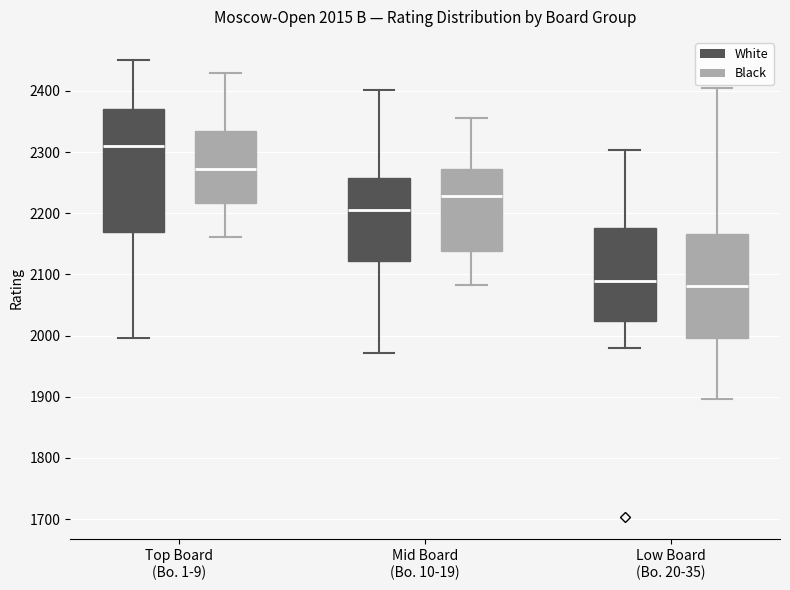

Comparing the boxes themselves (not the whiskers), which one is the tallest?

Top Board (Bo. 1-9) (White)